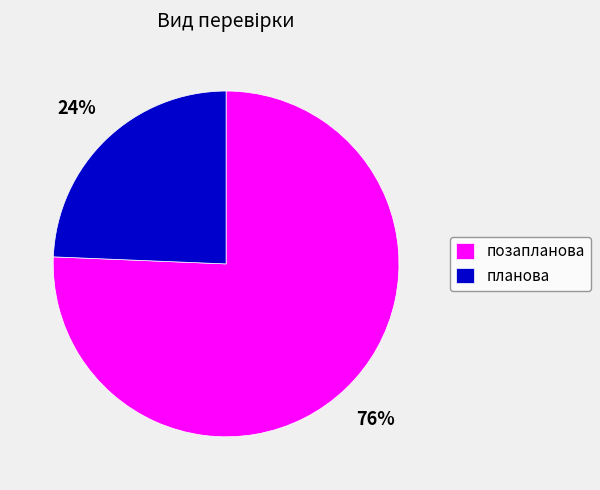

Which slice is the largest?

позапланова